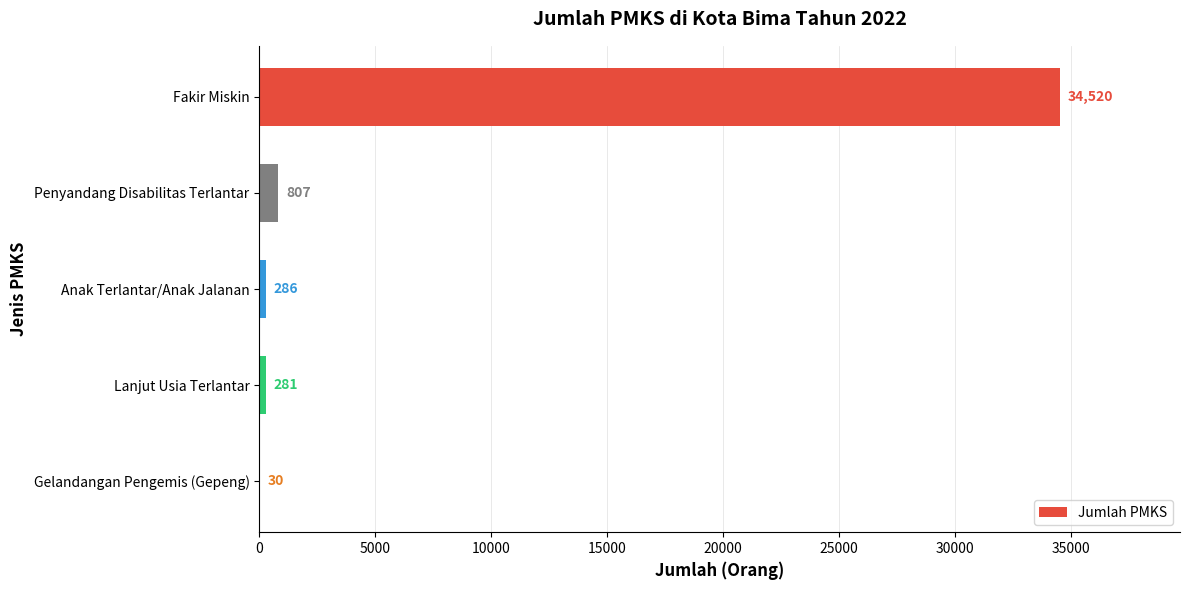

What is the change in value from Penyandang Disabilitas Terlantar to Gelandangan Pengemis (Gepeng)?

-777